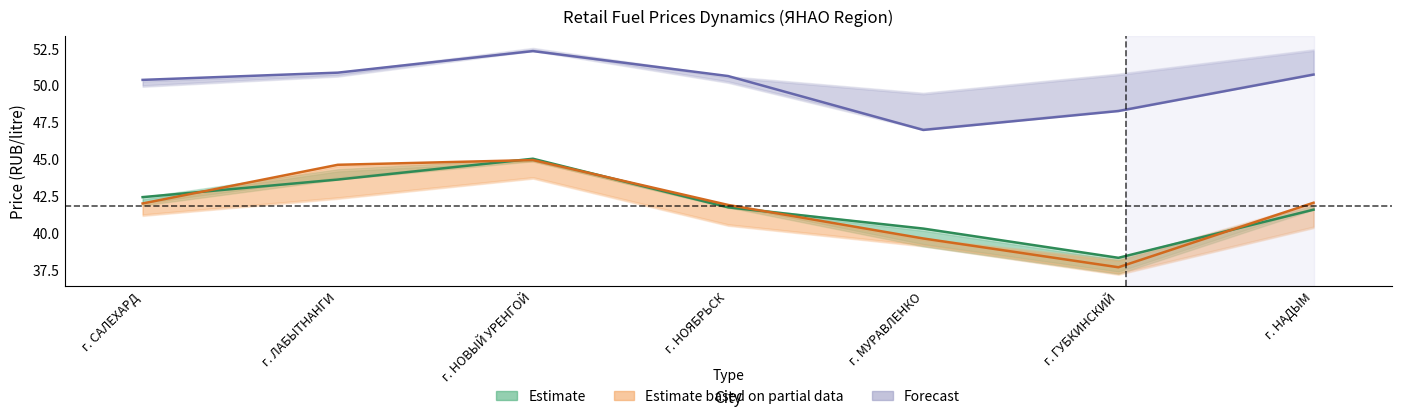

What is the sum of all Forecast (Diesel Jun 29) values?

350.1